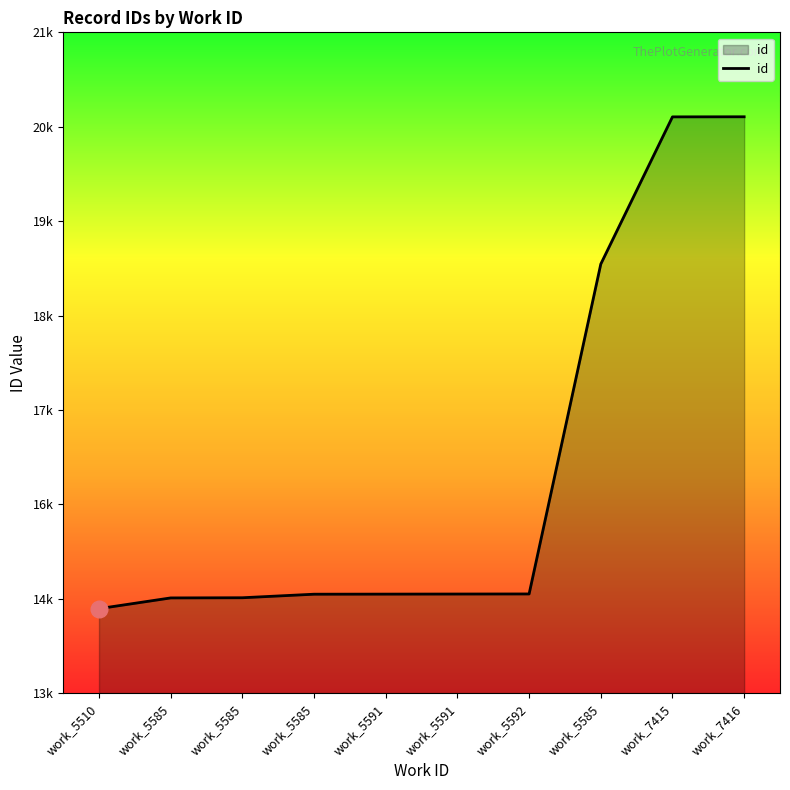

Does the chart display data point markers on the line(s)?

No